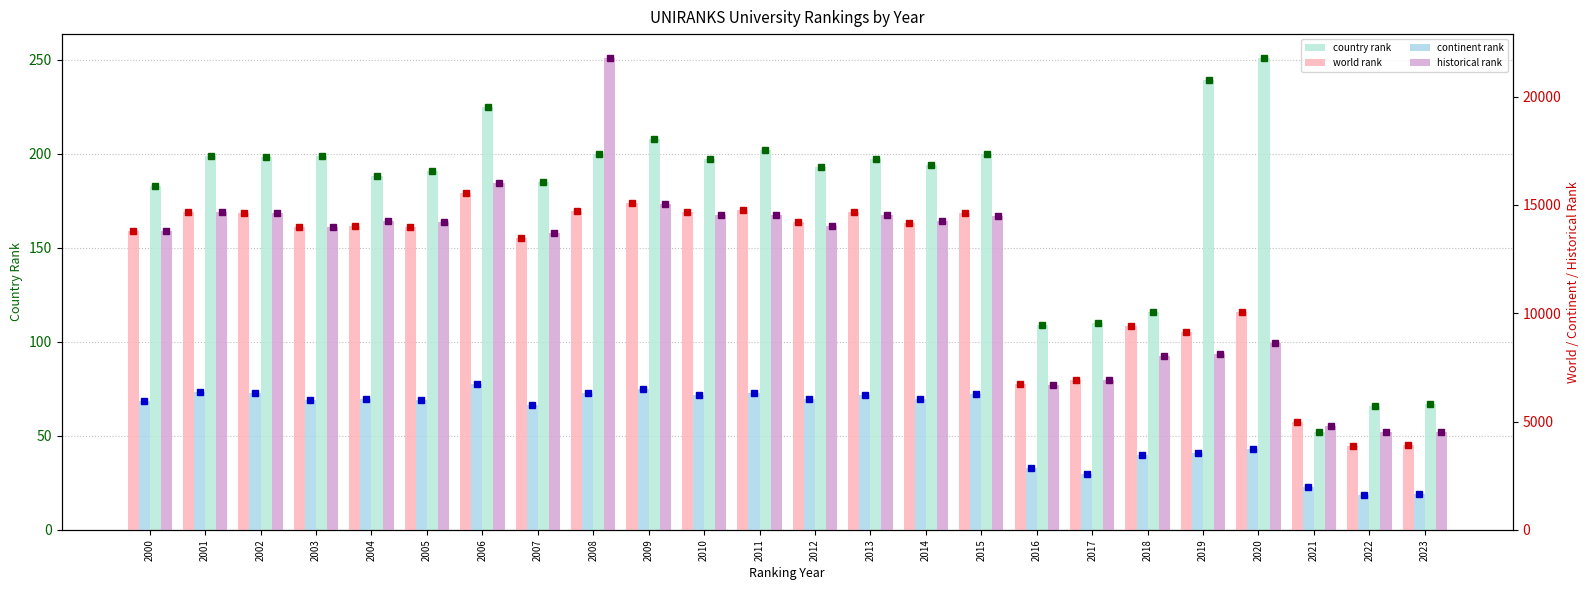

Reading left to right, what are all the values shown in this chart?

country rank: 2000=183	2001=199	2002=198	2003=199	2004=188	2005=191	2006=225	2007=185	2008=200	2009=208	2010=197	2011=202	2012=193	2013=197	2014=194	2015=200	2016=109	2017=110	2018=116	2019=239	2020=251	2021=52	2022=66	2023=67
world rank: 2000=13814	2001=14672	2002=14643	2003=13991	2004=14042	2005=13977	2006=15561	2007=13495	2008=14721	2009=15099	2010=14661	2011=14745	2012=14213	2013=14681	2014=14185	2015=14651	2016=6723	2017=6937	2018=9434	2019=9144	2020=10050	2021=4994	2022=3879	2023=3928
continent rank: 2000=5957	2001=6352	2002=6336	2003=5986	2004=6026	2005=5999	2006=6712	2007=5757	2008=6320	2009=6497	2010=6242	2011=6296	2012=6036	2013=6247	2014=6048	2015=6256	2016=2874	2017=2560	2018=3471	2019=3566	2020=3730	2021=1998	2022=1604	2023=1645
historical rank: 2000=13814	2001=14672	2002=14643	2003=13991	2004=14277	2005=14234	2006=15992	2007=13707	2008=21798	2009=15046	2010=14527	2011=14555	2012=14034	2013=14529	2014=14271	2015=14489	2016=6689	2017=6902	2018=8044	2019=8137	2020=8628	2021=4813	2022=4524	2023=4524